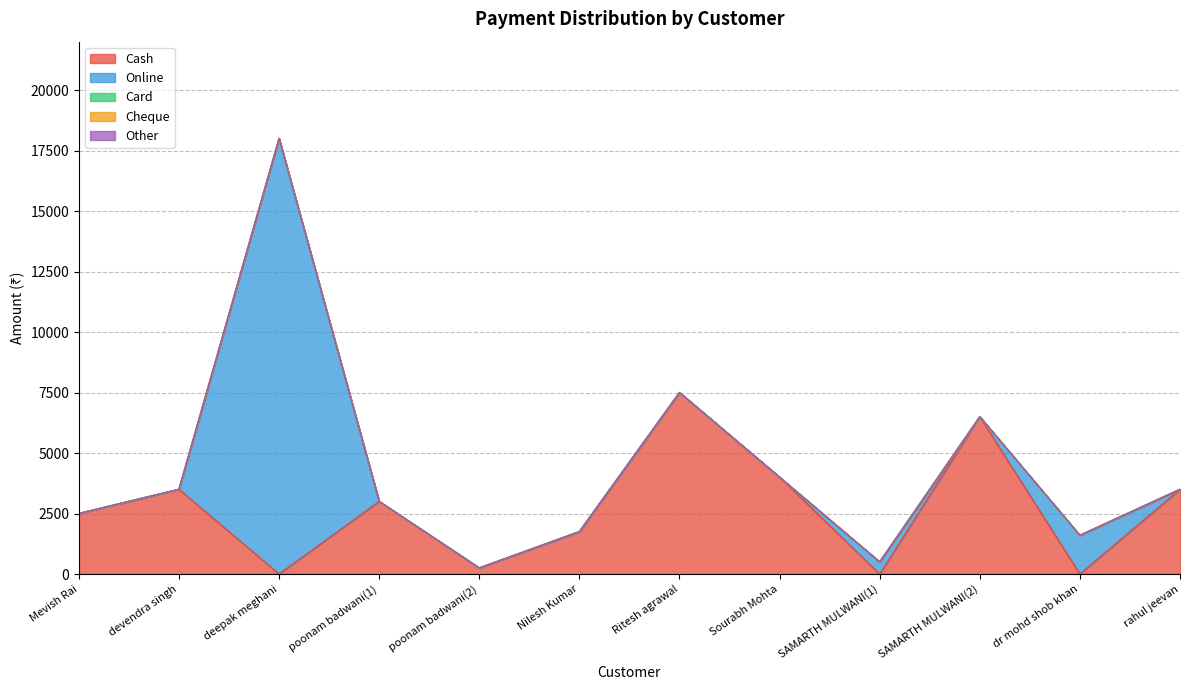

Rank the categories by Online value from highest to lowest.

deepak meghani, dr mohd shob khan, SAMARTH MULWANI(1), Mevish Rai, devendra singh, poonam badwani(1), poonam badwani(2), Nilesh Kumar, Ritesh agrawal, Sourabh Mohta, SAMARTH MULWANI(2), rahul jeevan